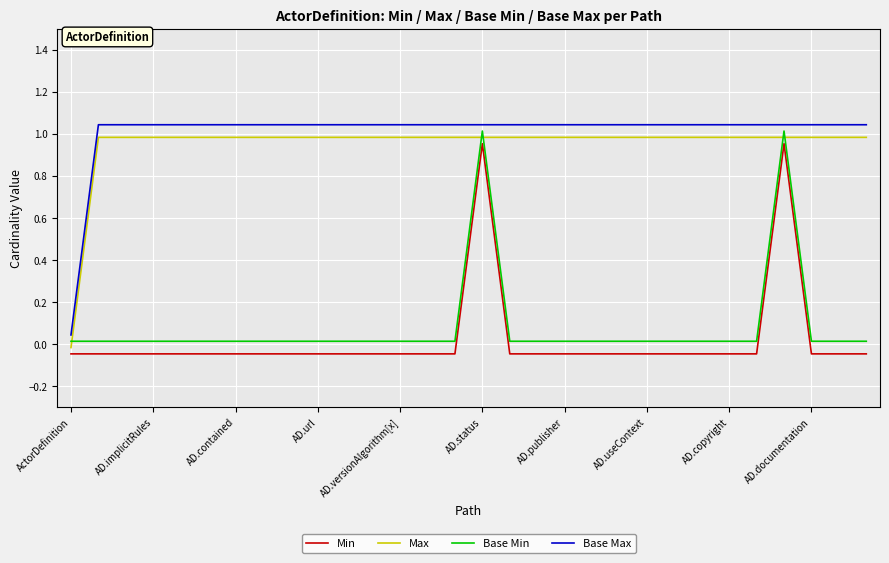

What are all the series names shown in the legend?

Min, Max, Base Min, Base Max